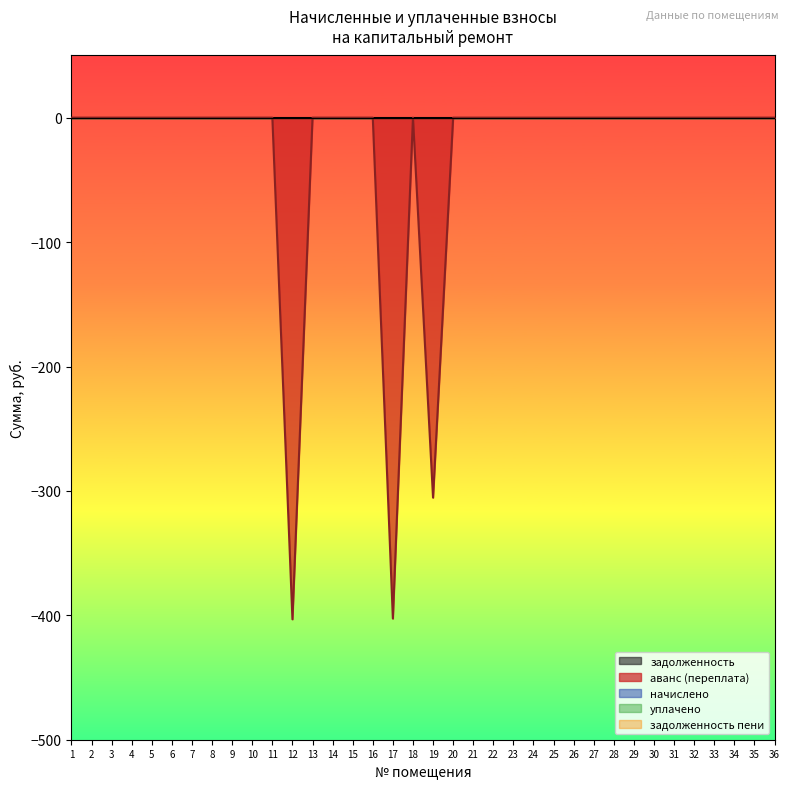

True or false: задолженность and задолженность пени intersect in this chart.

False